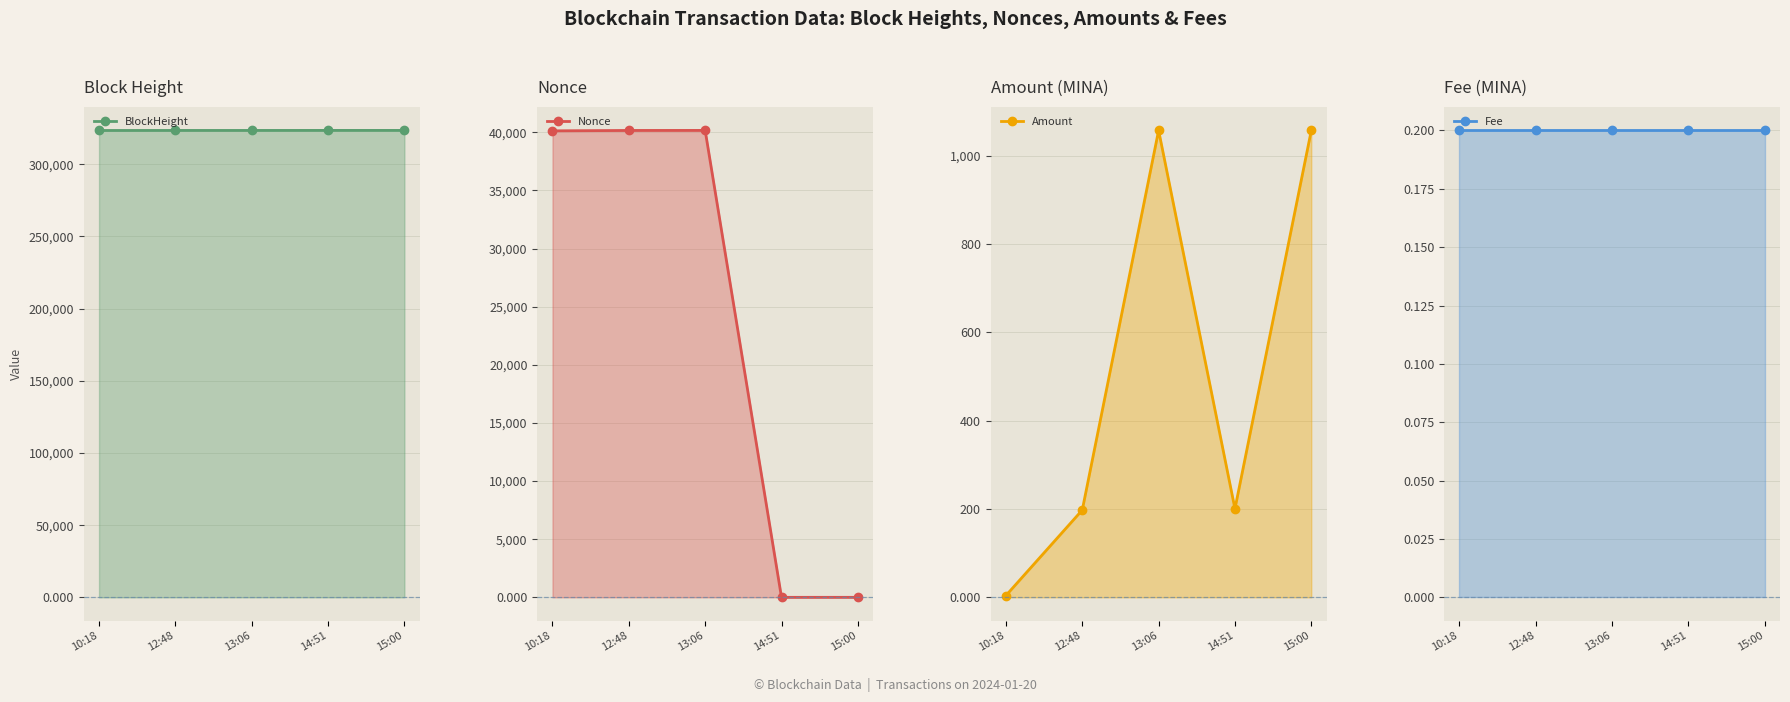

What is the value of the Nonce point at the 3rd from the left?

40167